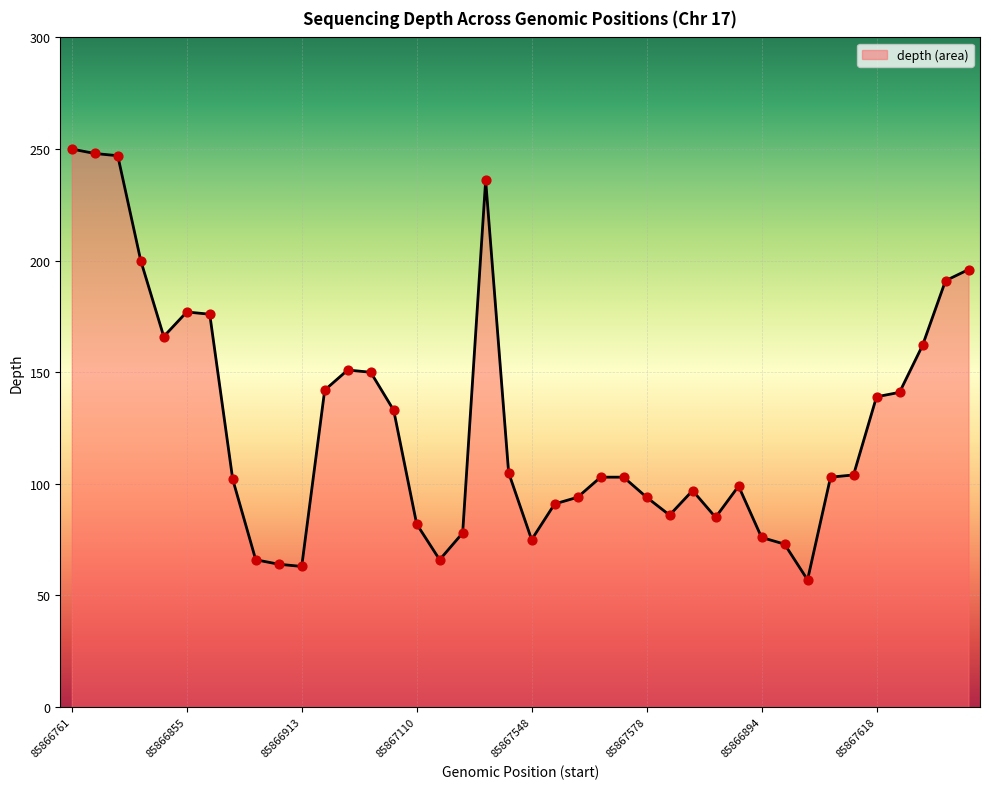

What is the ratio of the value at 85866881 to the value at 85867178?

1.5